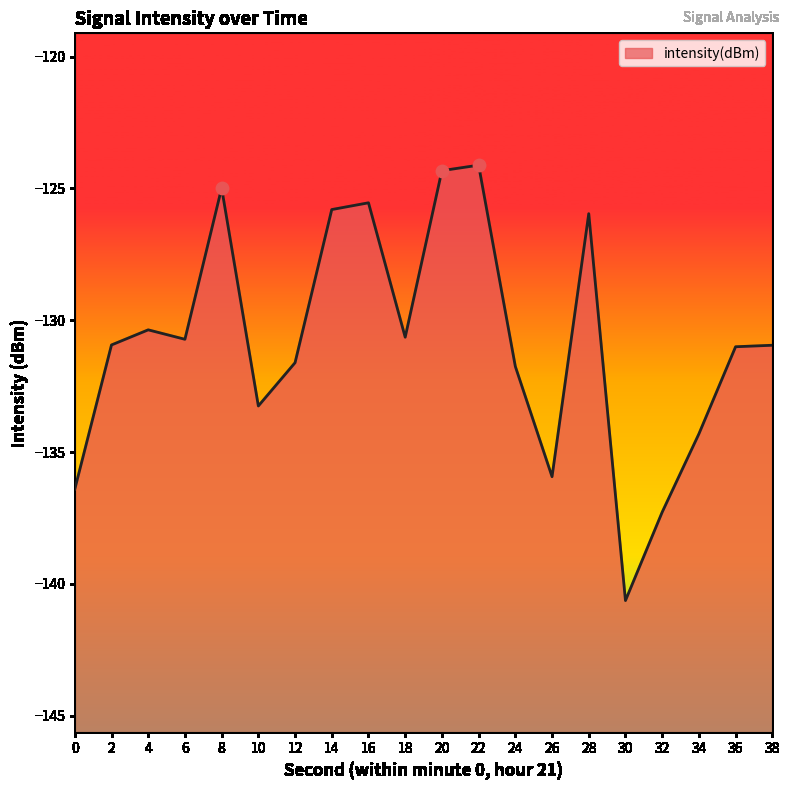

Between 2 and 14, which is larger?

14